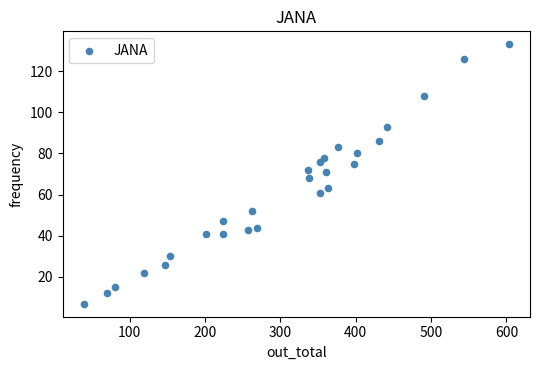

What is the range of X values (max minus min)?

564